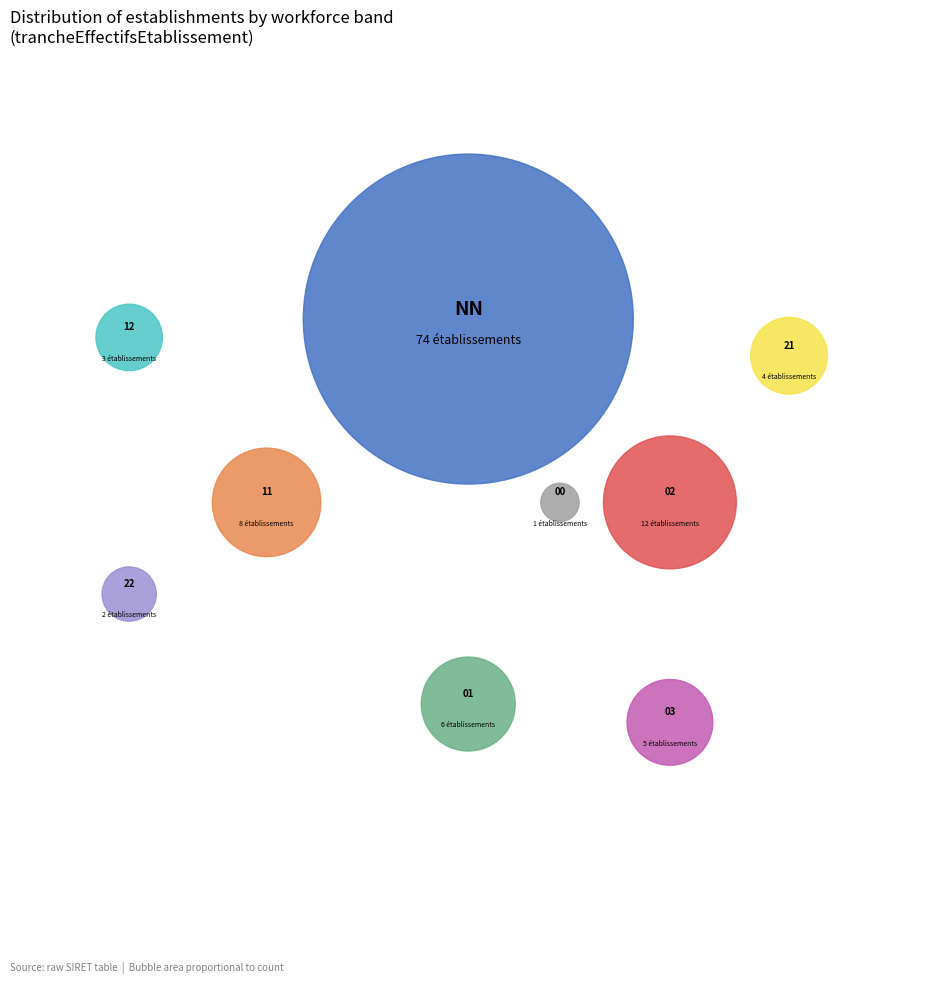

To the nearest percent, what is the difference between the largest and smallest slice percentages?

63%